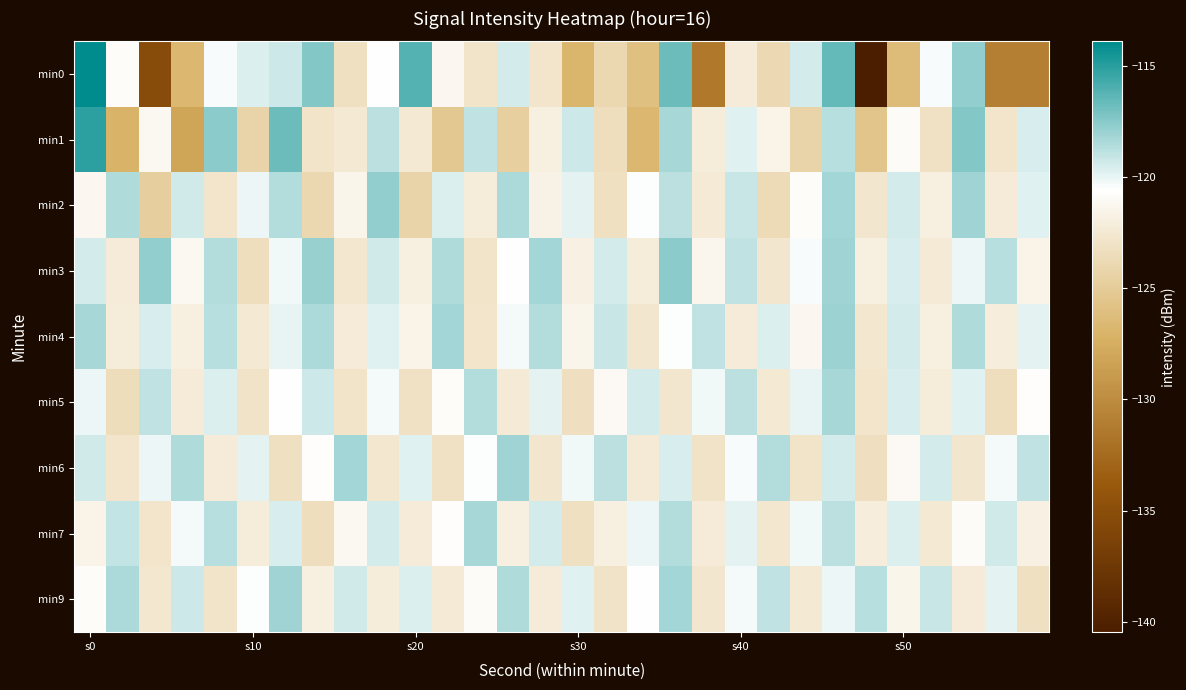

Which series has the largest range (max minus min)?

min0